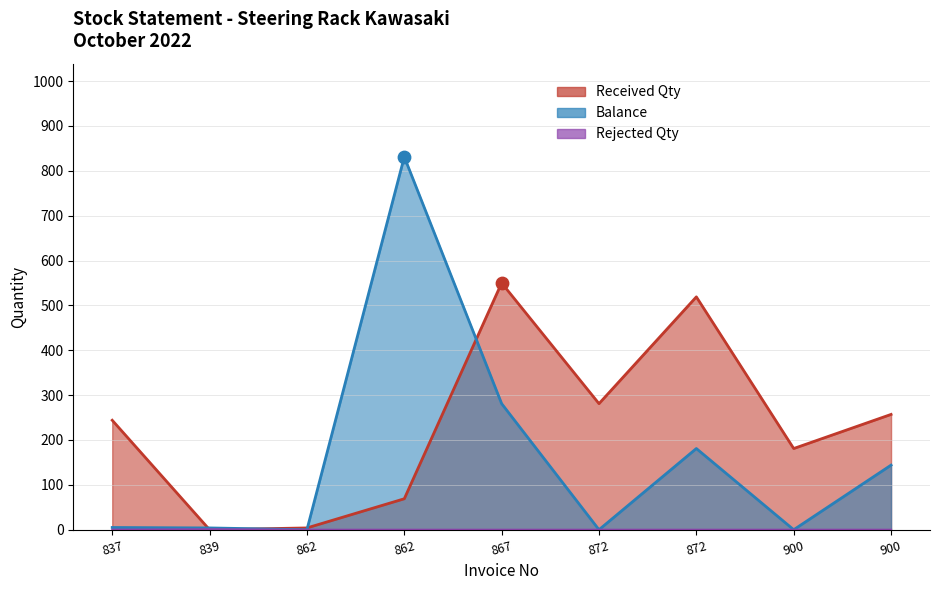

At which category is the sum across all series the highest?

862